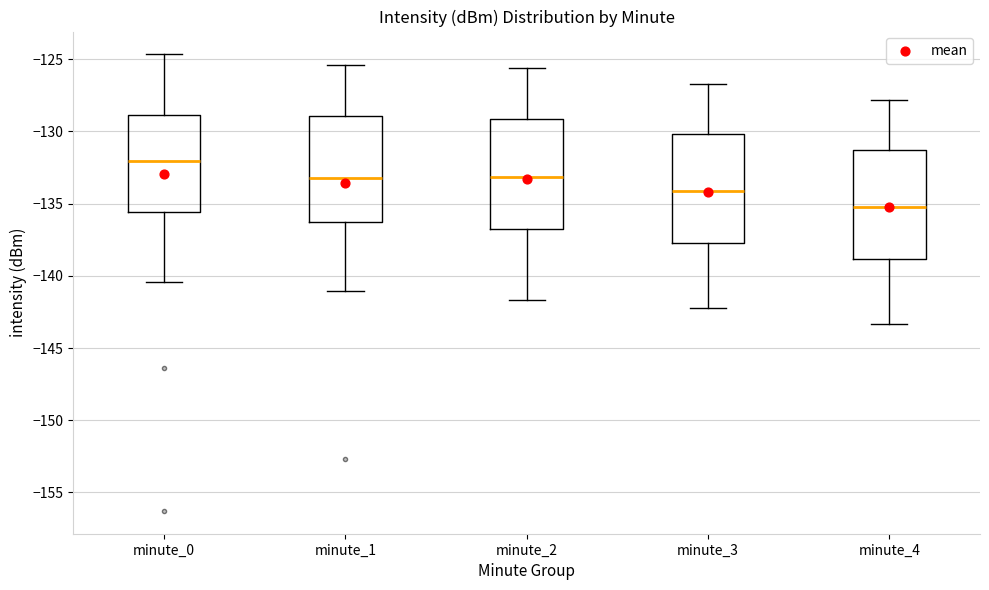

Reading left to right, transcribe this box plot: for each box, give where its median line is, the range the box spans, and where its two whiskers end, as read against the y-axis. The values are not printed on the chart, so give them approximately, as read against the axis.

minute_0: median -132.0, box -135.5 to -129.0, whiskers -140.5 to -124.5
minute_1: median -133.0, box -136.0 to -129.0, whiskers -141.0 to -125.5
minute_2: median -133.0, box -136.5 to -129.0, whiskers -141.5 to -125.5
minute_3: median -134.0, box -137.5 to -130.0, whiskers -142.0 to -126.5
minute_4: median -135.0, box -139.0 to -131.5, whiskers -143.5 to -128.0